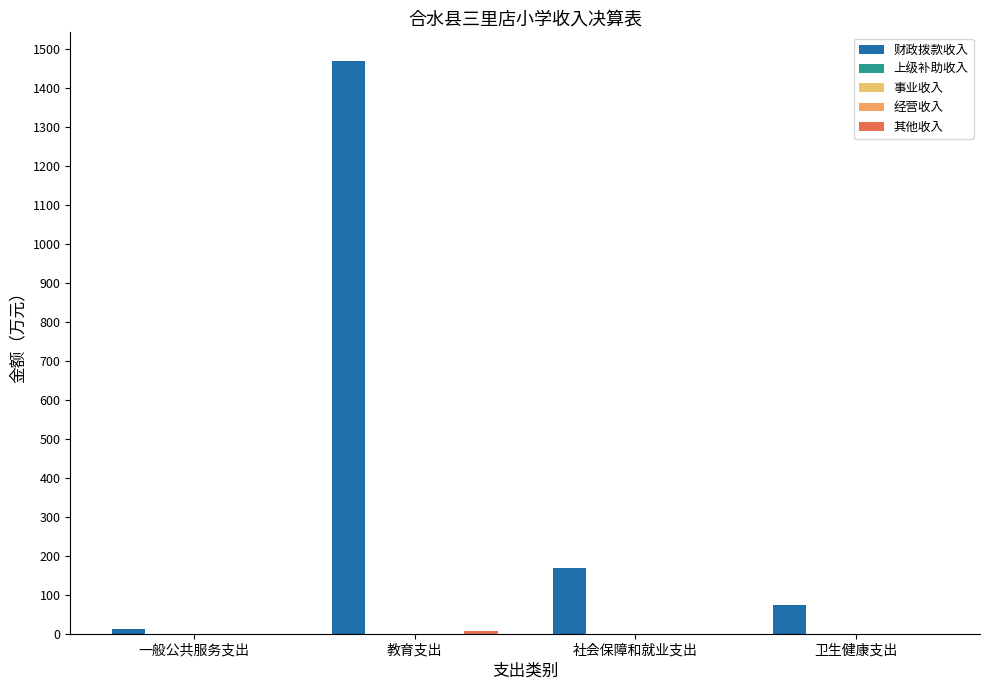

Which category has the lowest value across all series?

一般公共服务支出